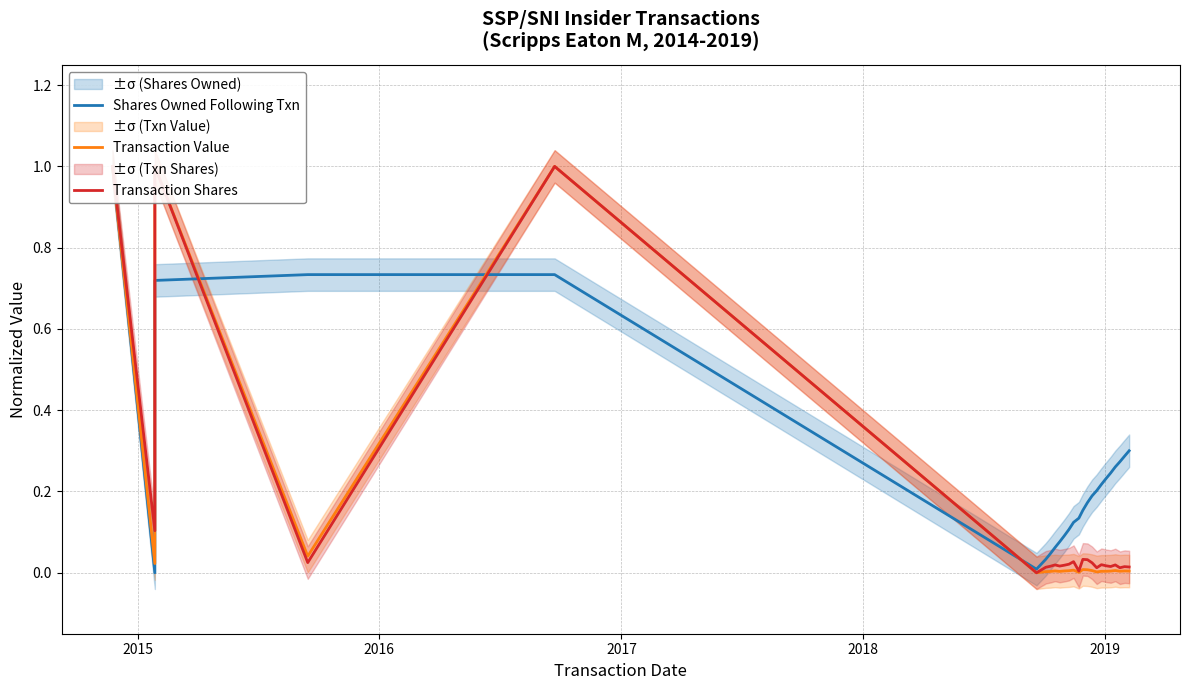

What are all the series names shown in the legend?

Shares Owned Following Txn, Transaction Value, Transaction Shares